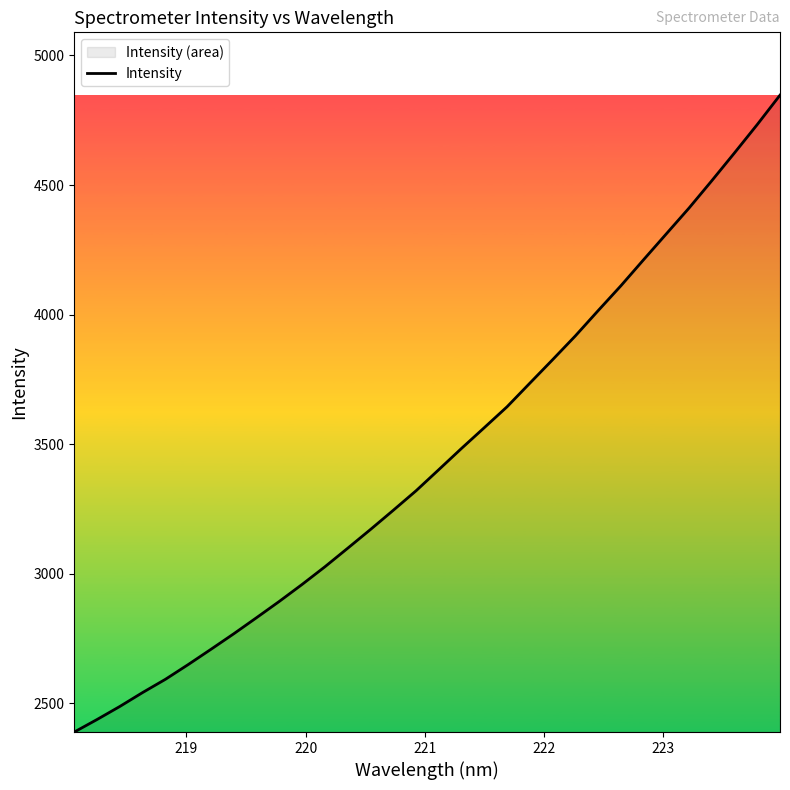

What is the smallest value displayed?

2389.7